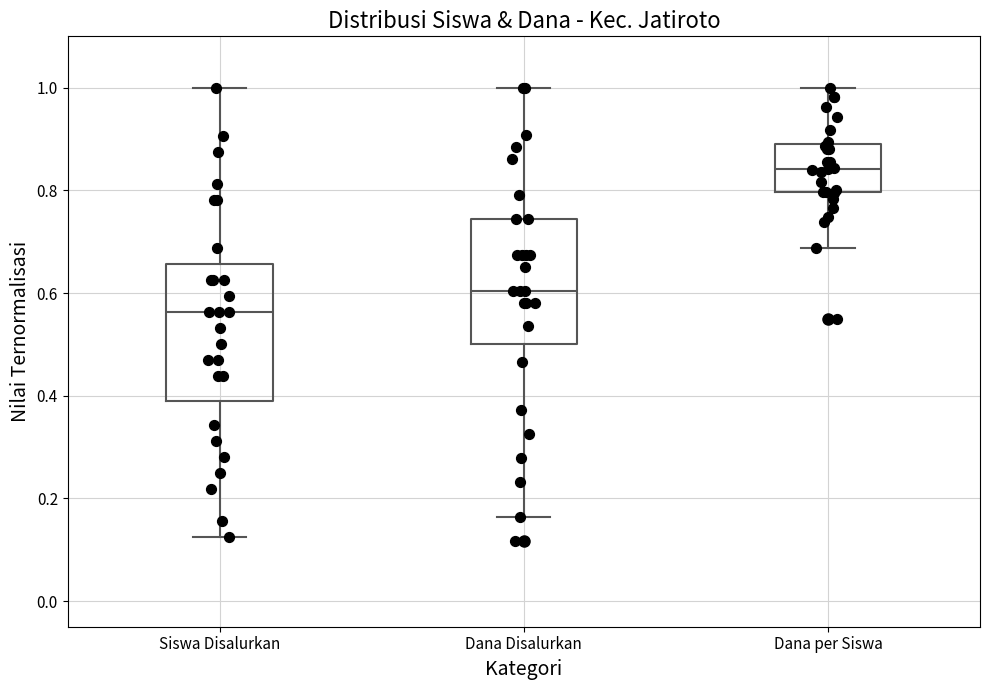

Reading left to right, read every box against the y-axis: the position of its median line, the range the box covers, and the ends of its whiskers. The values are not printed on the chart, so give them approximately, as read against the axis.

Siswa Disalurkan: median 0.56, box 0.40 to 0.66, whiskers 0.12 to 1.00
Dana Disalurkan: median 0.60, box 0.50 to 0.74, whiskers 0.16 to 1.00
Dana per Siswa: median 0.84, box 0.80 to 0.88, whiskers 0.68 to 1.00